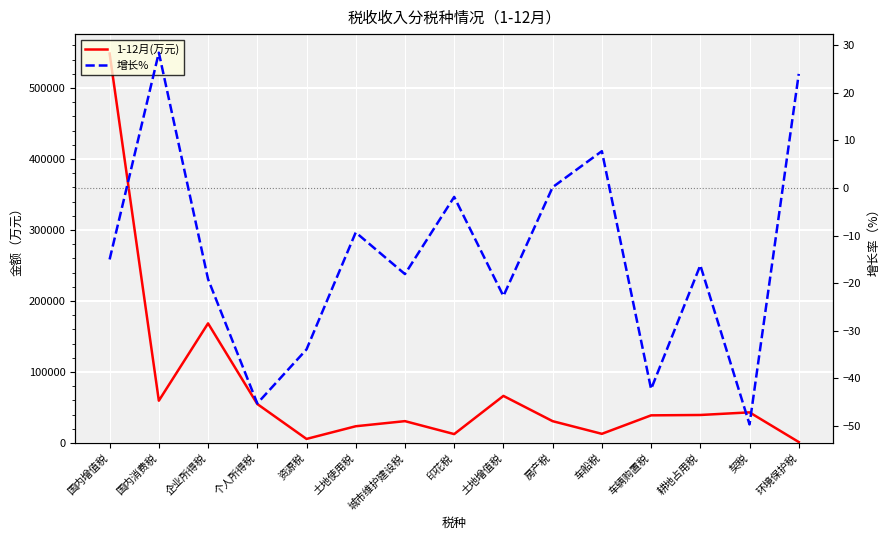

Reading left to right, extract all data points from this chart.

1-12月(万元): 国内增值税=548616.0	国内消费税=59554.0	企业所得税=168485.0	个人所得税=54907.0	资源税=5703.0	土地使用税=23563.0	城市维护建设税=30761.0	印花税=12518.0	土地增值税=66315.0	房产税=30724.0	车船税=12886.0	车辆购置税=38916.0	耕地占用税=39435.0	契税=43136.0	环境保护税=1335.0
增长%: 国内增值税=-15.0	国内消费税=28.4	企业所得税=-19.2	个人所得税=-45.3	资源税=-33.9	土地使用税=-9.3	城市维护建设税=-18.1	印花税=-1.9	土地增值税=-22.7	房产税=0.2	车船税=7.7	车辆购置税=-42.3	耕地占用税=-16.2	契税=-49.7	环境保护税=24.0